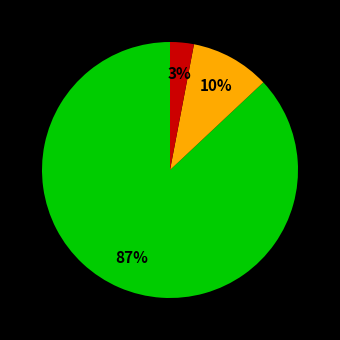

Does any single category account for the majority?

Yes